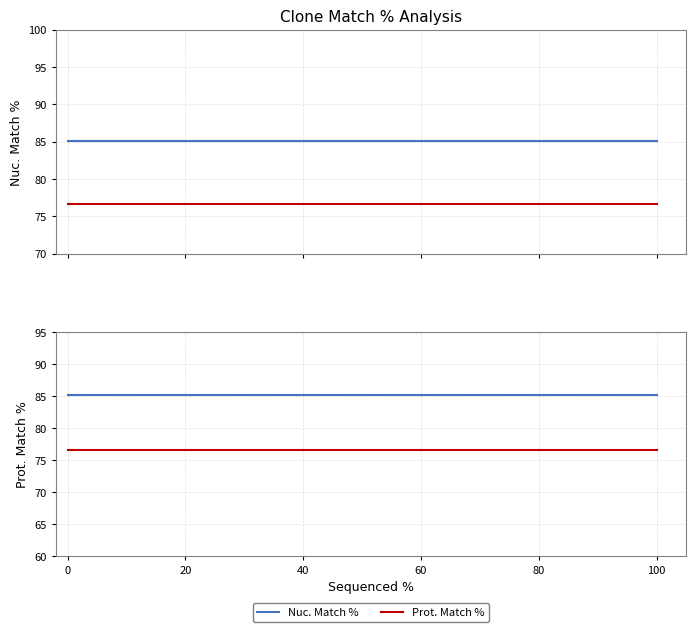

Which series has the widest spread of values?

Nuc. Match %